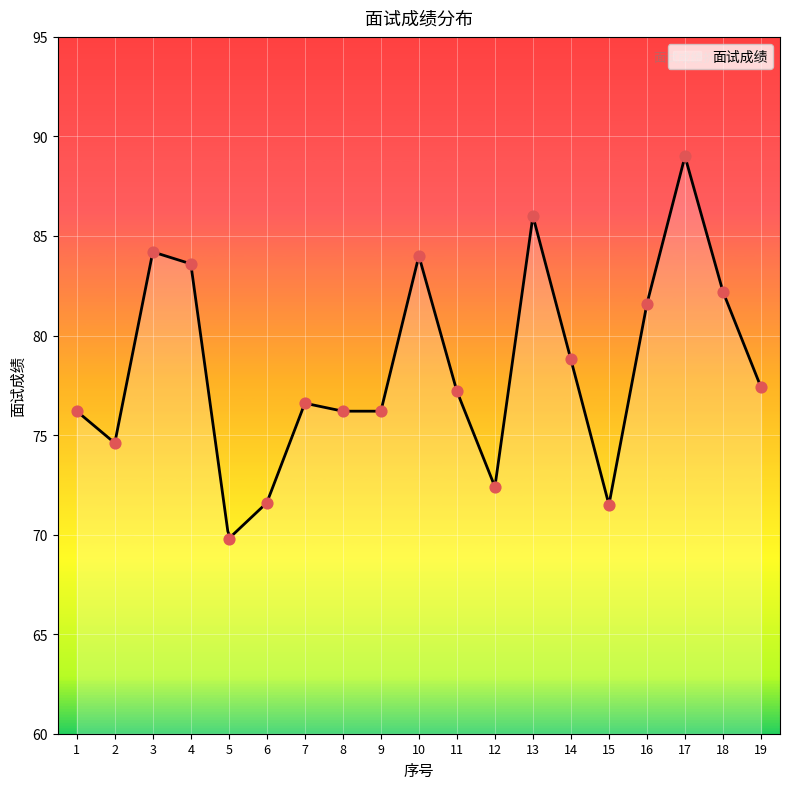

What is the change in value from 6 to 18?

+10.6